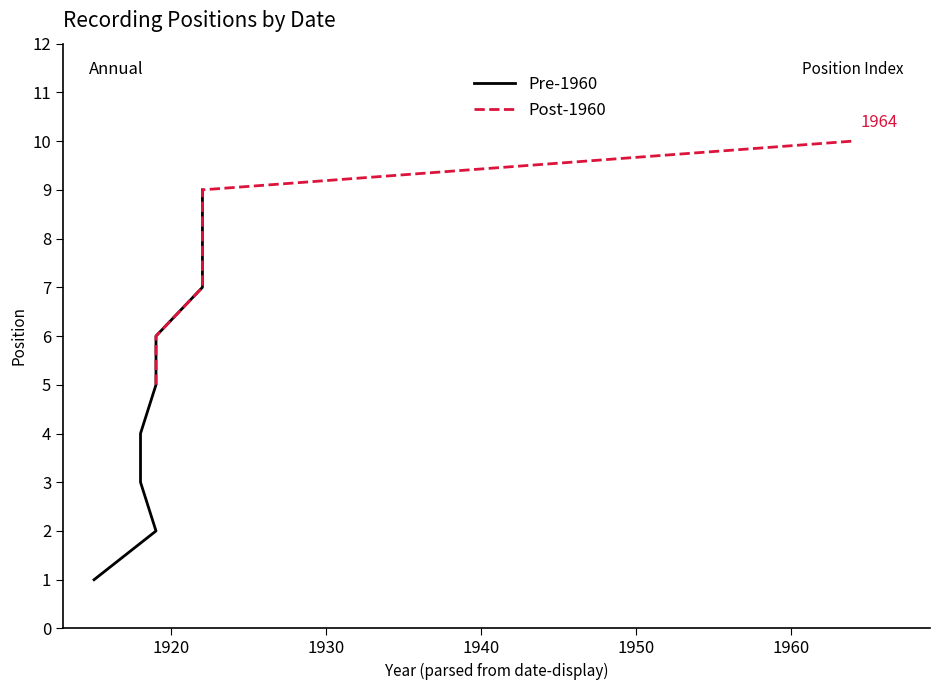

Is it true that the value at 1964-01-13 is 10?

True